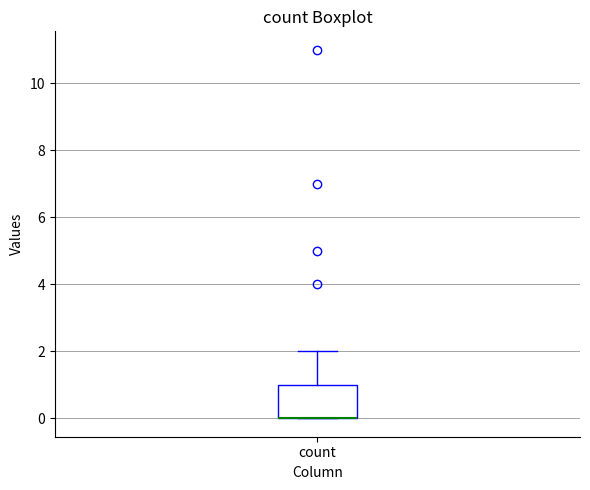

Where does the upper whisker of the box for count end on the y-axis? The values are not printed on the chart, so give them approximately, as read against the axis.

2